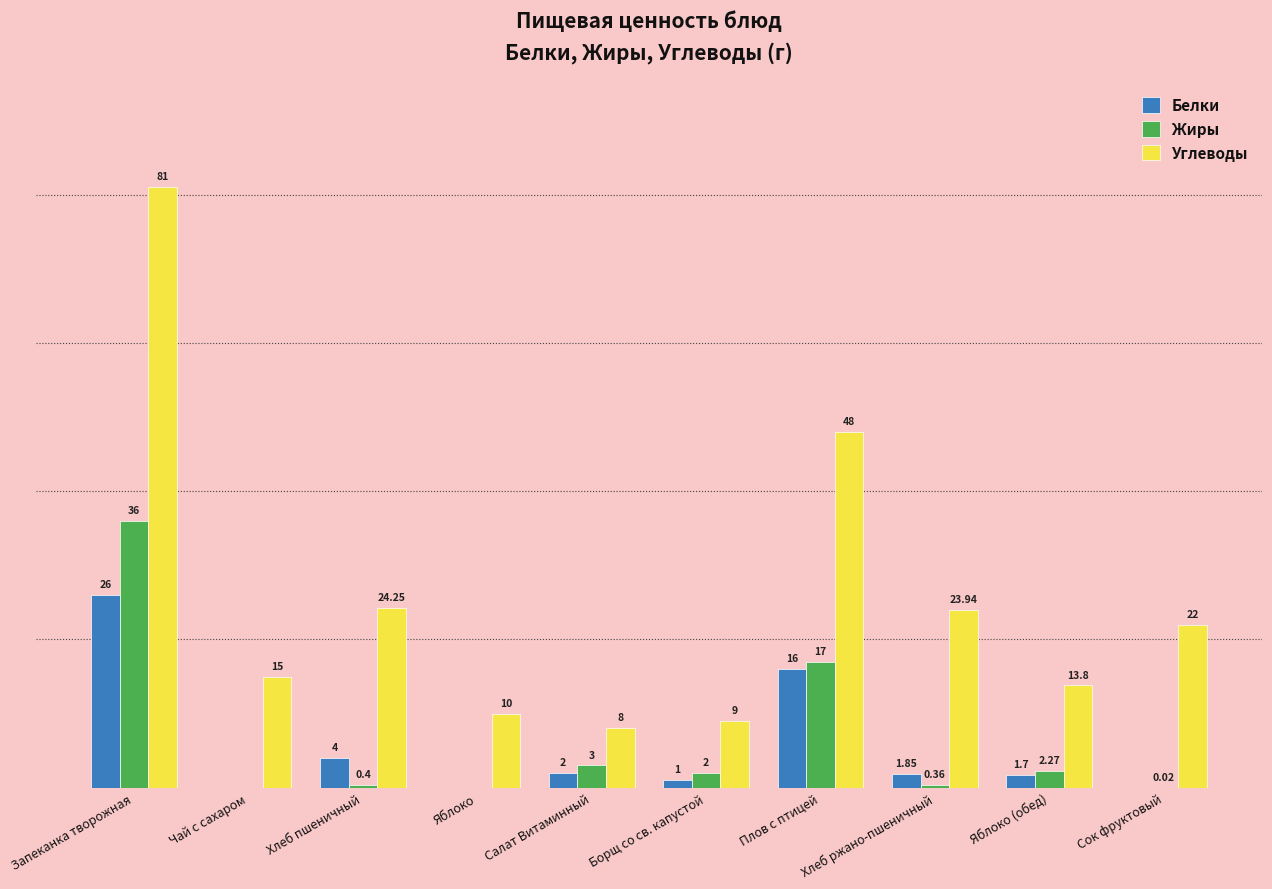

Is the value of Жиры at Борщ со св. капустой greater than the value of Белки at Запеканка творожная?

No